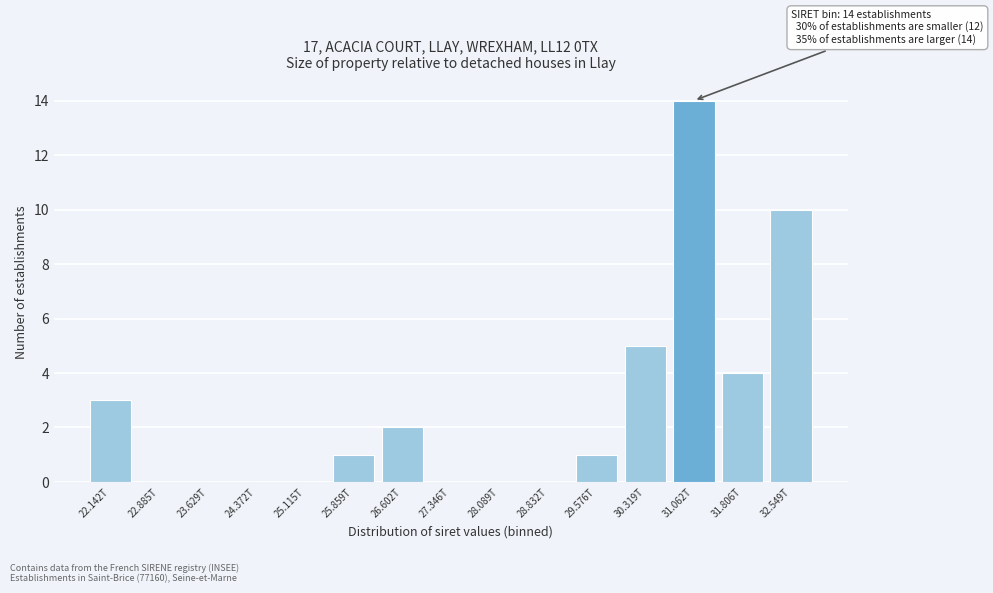

Reading left to right, what are all the values shown in this chart?

22.142T=3	22.885T=0	23.629T=0	24.372T=0	25.115T=0	25.859T=1	26.602T=2	27.346T=0	28.089T=0	28.832T=0	29.576T=1	30.319T=5	31.062T=14	31.806T=4	32.549T=10